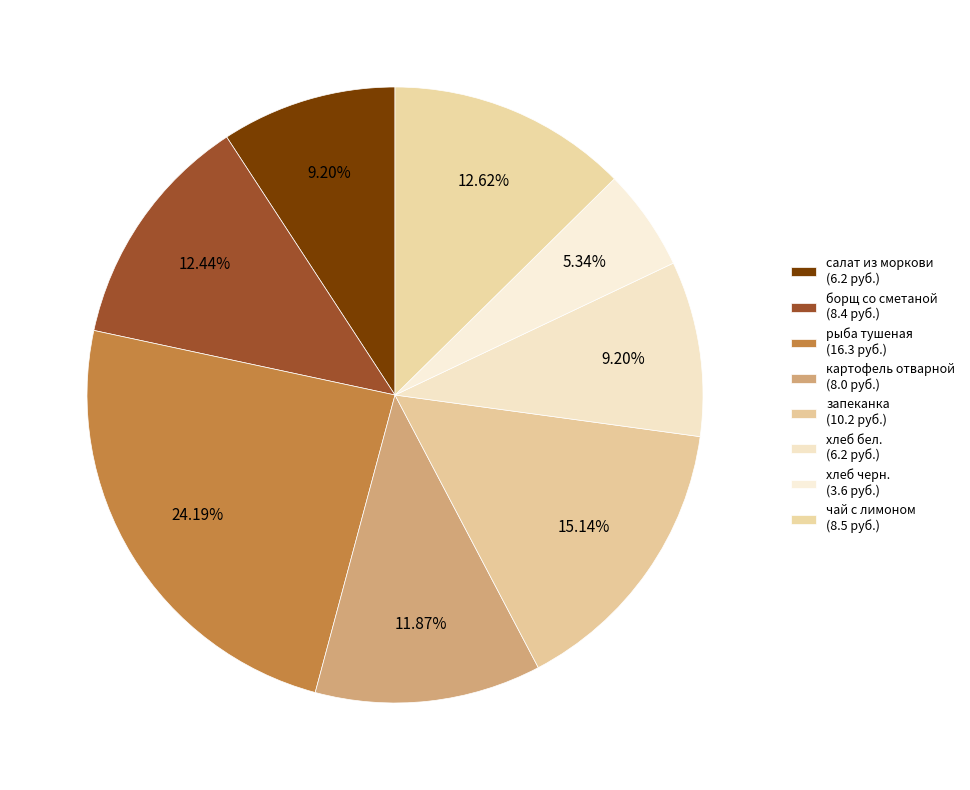

The хлеб черн. slice represents 5% of the pie. True or false?

True